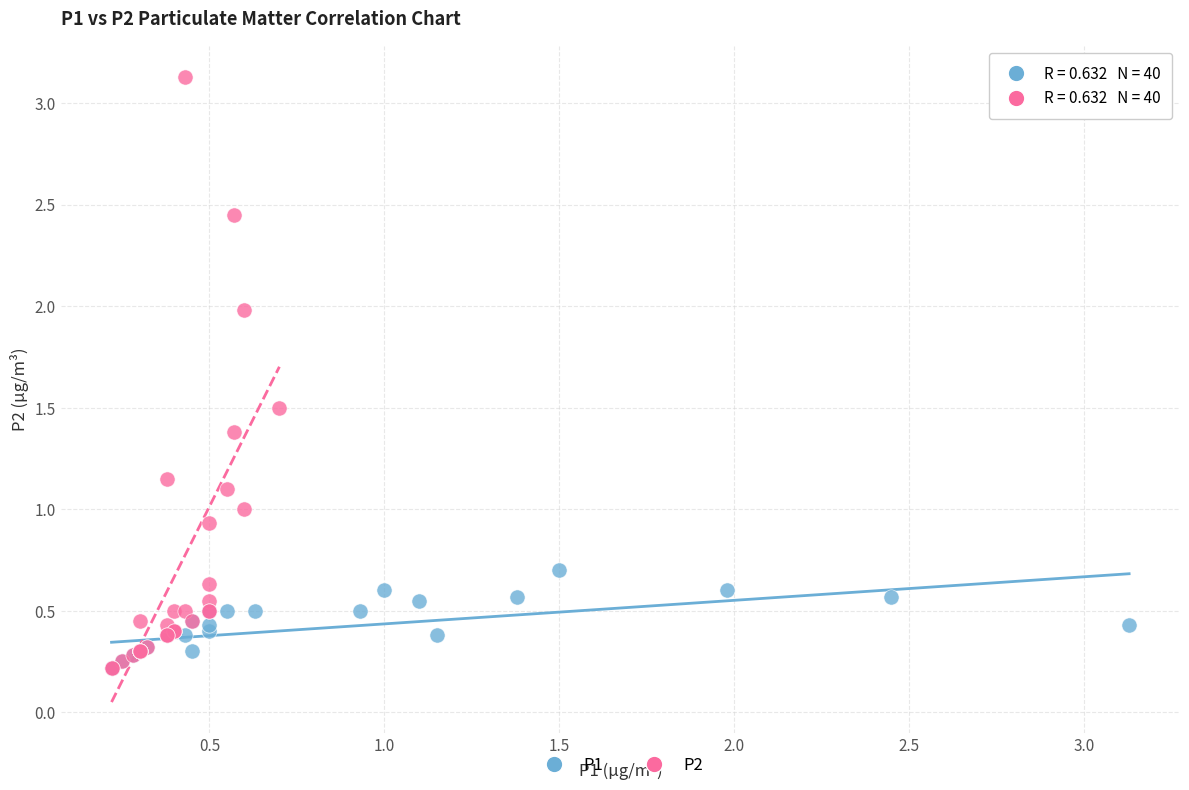

Which series reaches the maximum Y coordinate?

P2